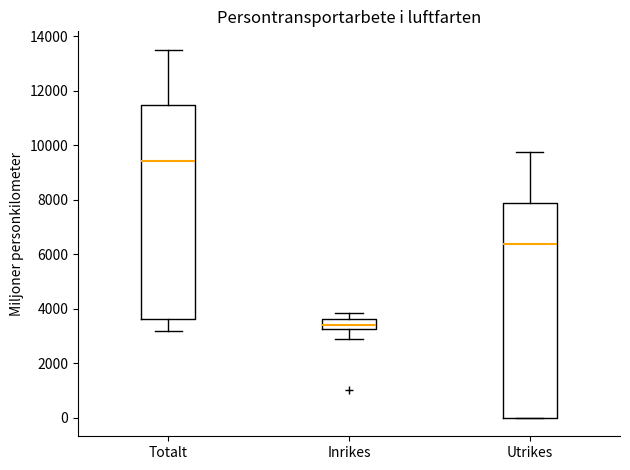

Where is the upper edge of the box for Inrikes on the y-axis? The values are not printed on the chart, so give them approximately, as read against the axis.

3600